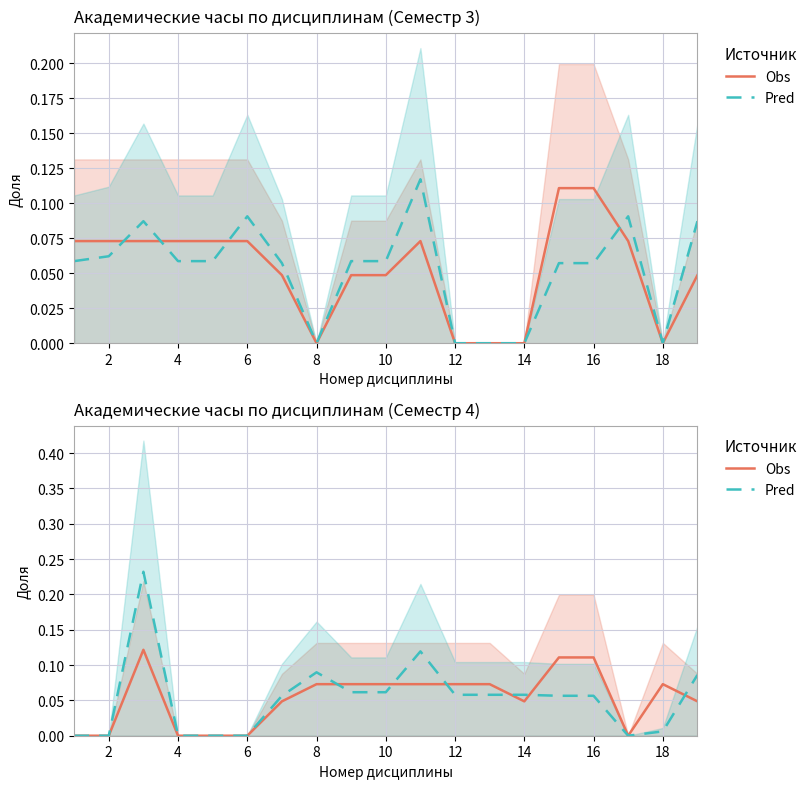

Reading left to right, transcribe all the data shown in this chart.

Obs: 0.0	0.0	0.1	0.0	0.0	0.0	0.0	0.1	0.1	0.1	0.1	0.1	0.1	0.0	0.1	0.1	0.0	0.1	0.0
Pred: 0.0	0.0	0.2	0.0	0.0	0.0	0.1	0.1	0.1	0.1	0.1	0.1	0.1	0.1	0.1	0.1	0.0	0.0	0.1